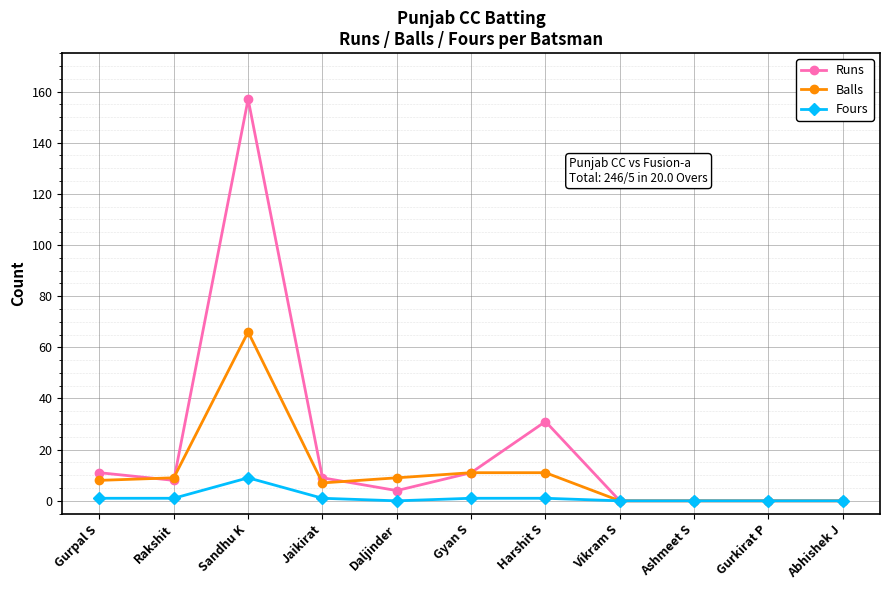

True or false: Runs and Balls cross at least once.

True